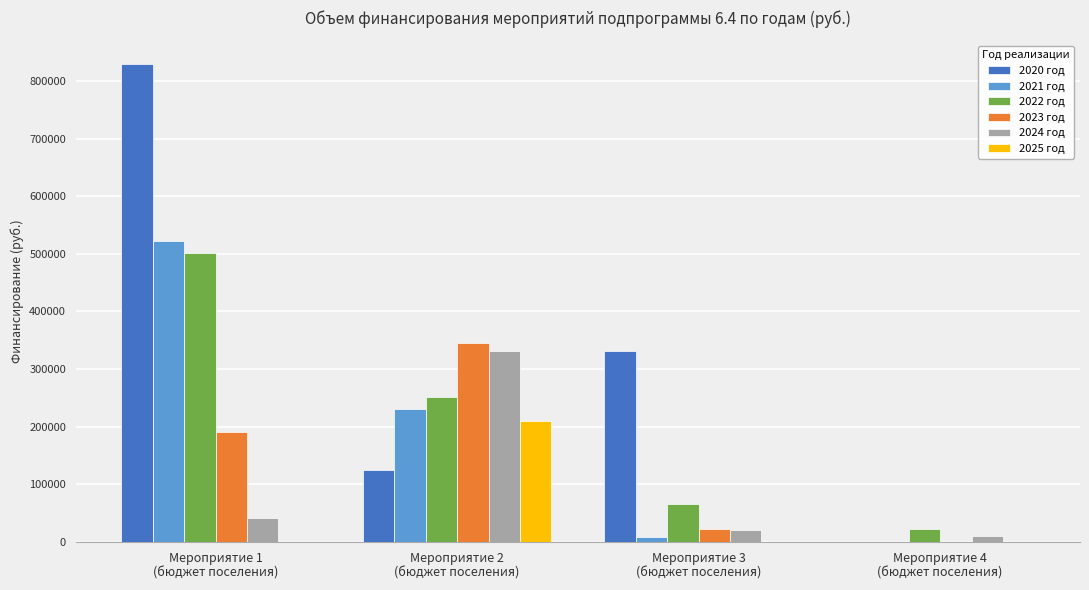

What is the greatest value displayed?

828768.1